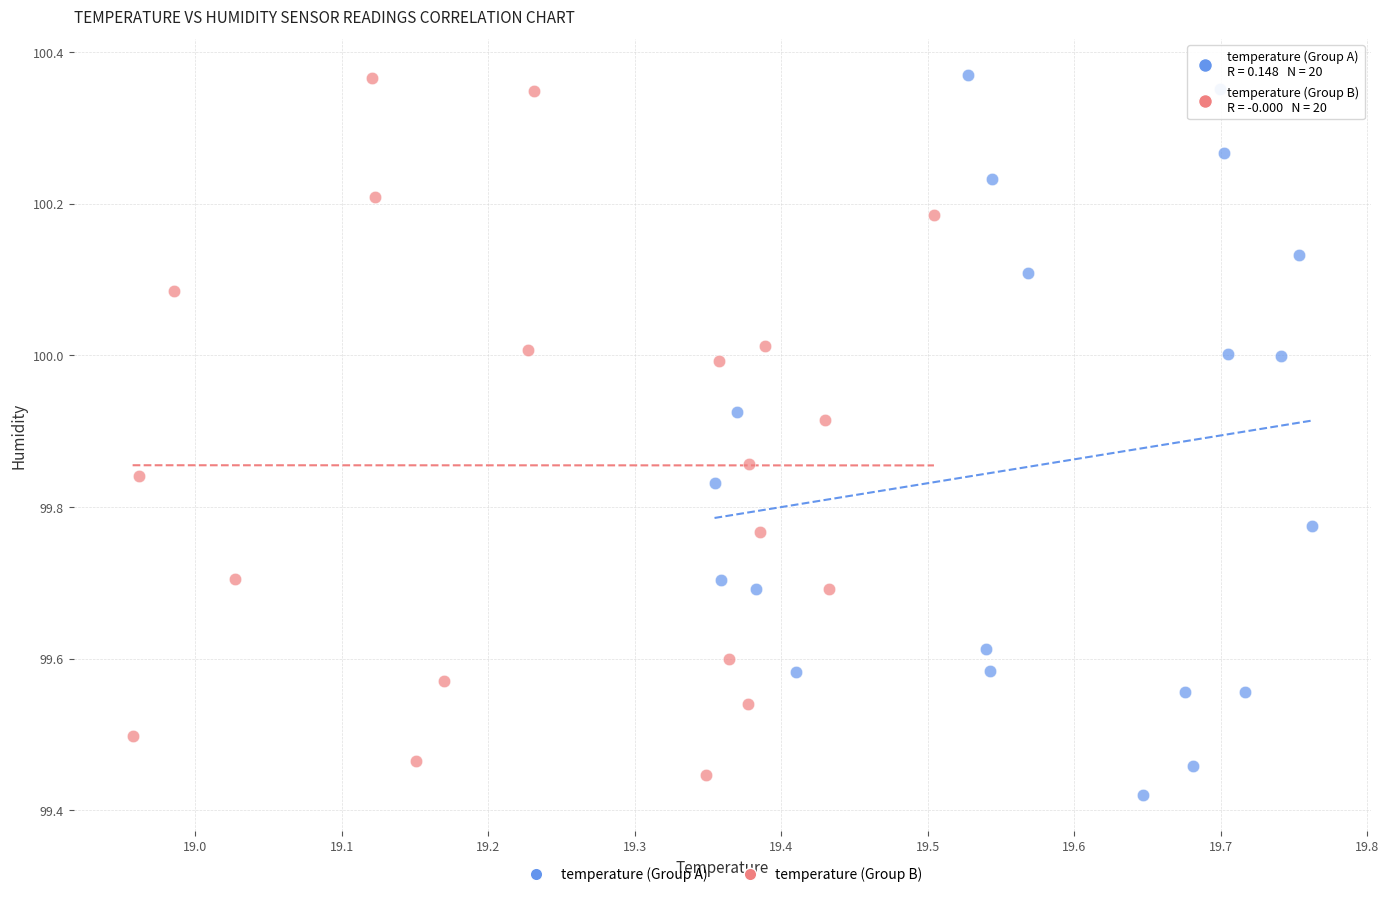

Which series contains the lowest Y value?

temperature (Group A)